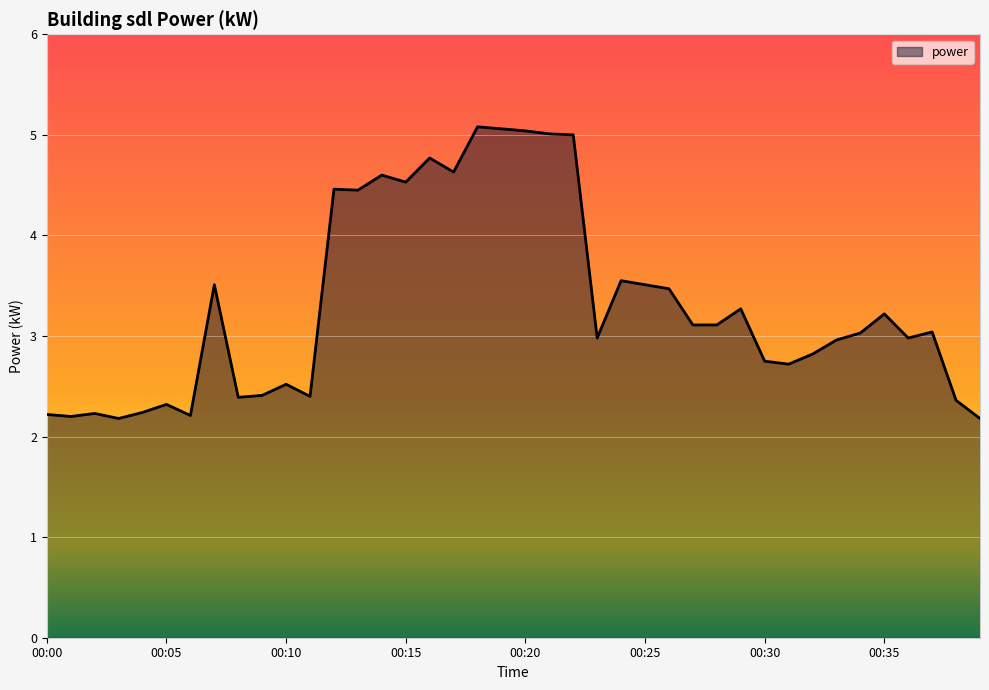

What is the smallest value displayed?

2.2